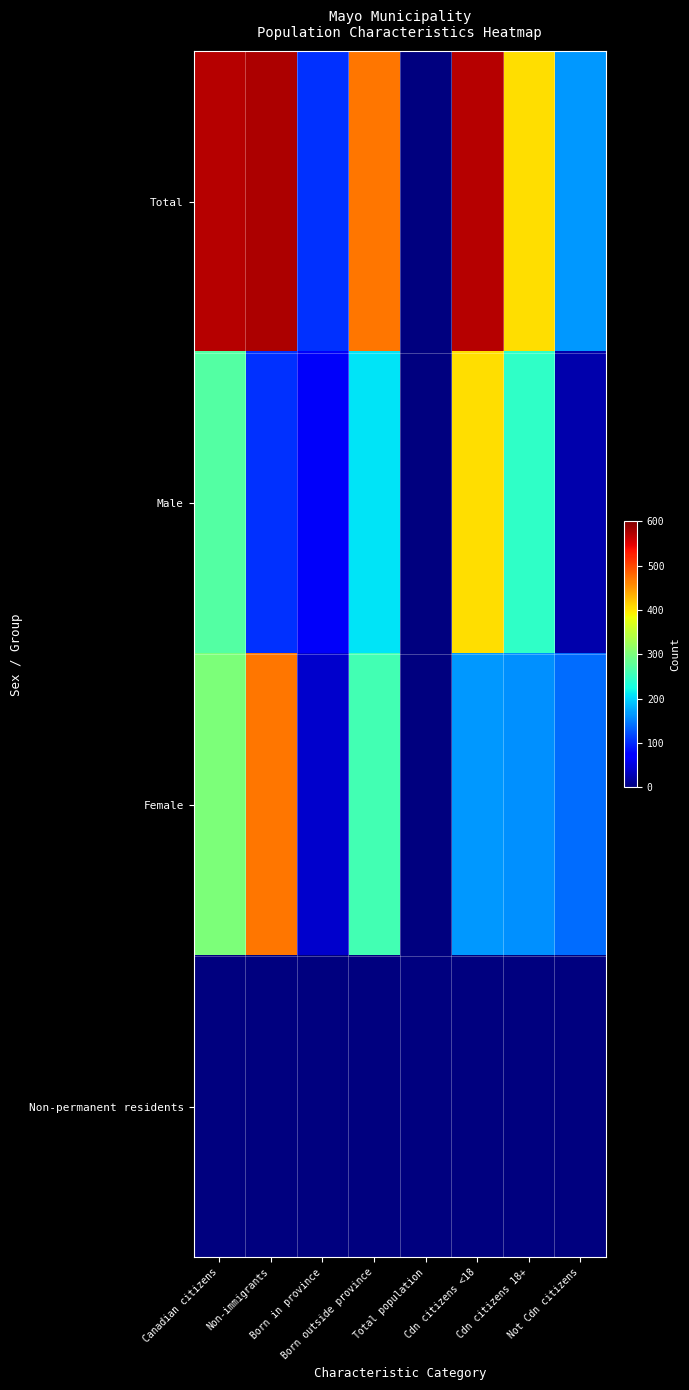

At Canadian citizens, list the series in order from largest to smallest.

Total, Female, Male, Non-permanent residents